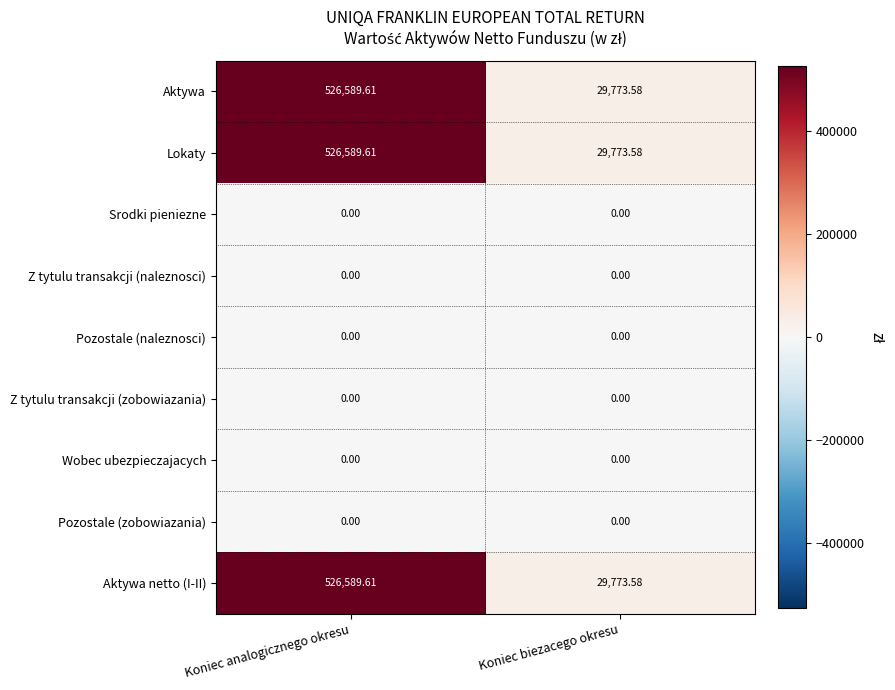

Which label corresponds to the largest value in the chart?

Koniec analogicznego okresu